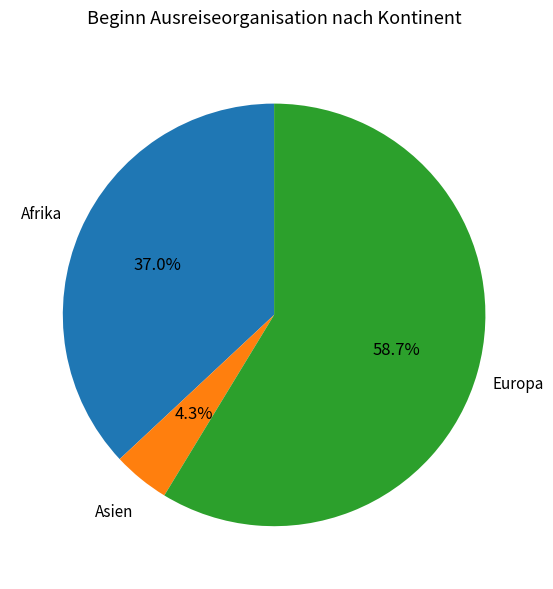

Does any single category account for the majority?

Yes